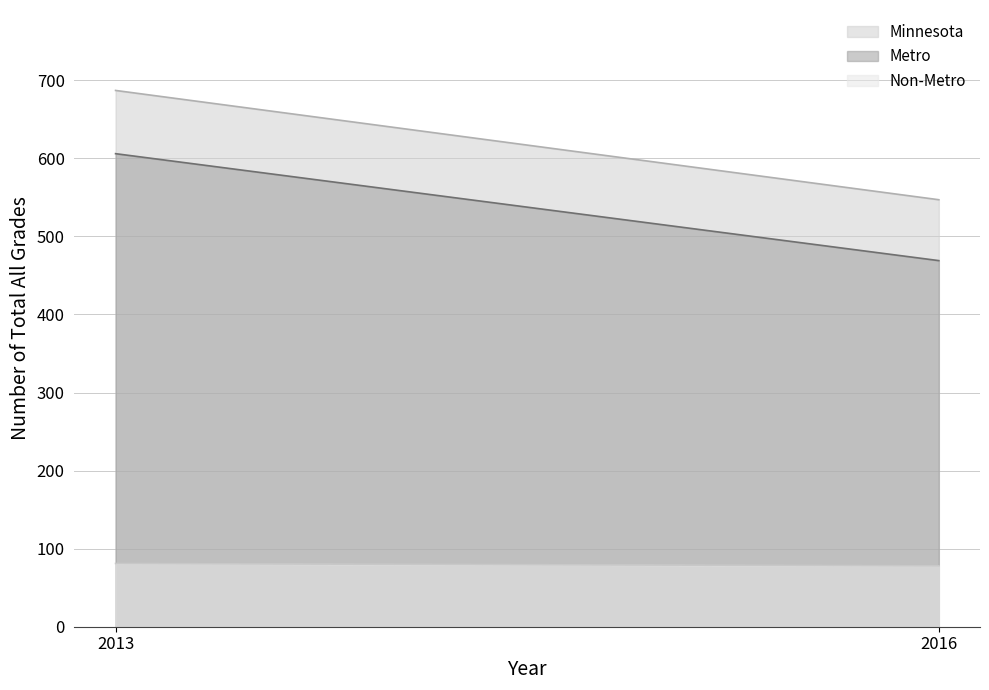

What is the average value of the Non-Metro series?

80